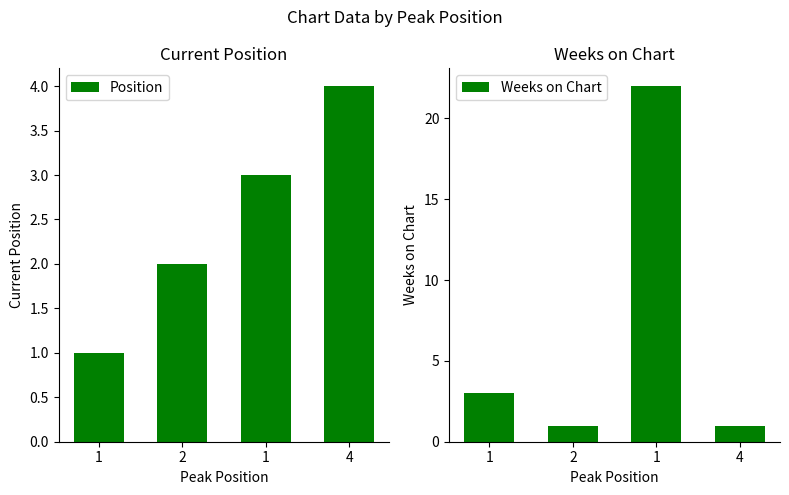

Which series has the largest range (max minus min)?

Weeks on Chart